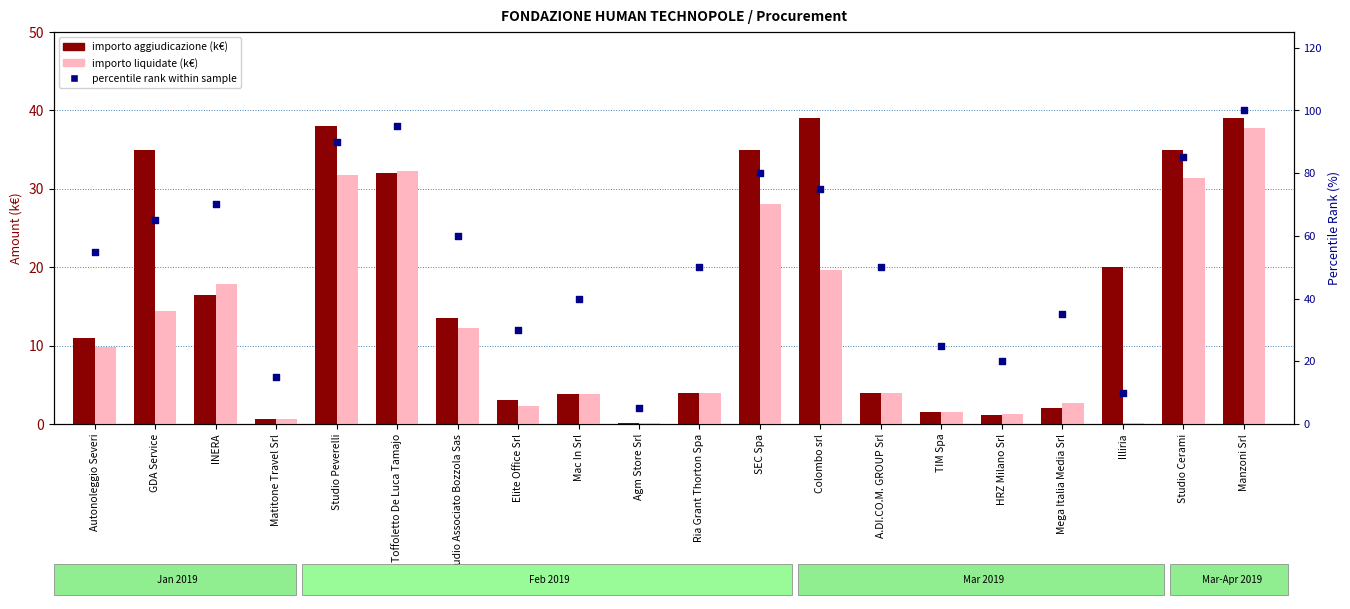

Is the value of percentile rank within sample at Mac In Srl greater than the value of importo aggiudicazione (k€) at Agm Store Srl?

Yes